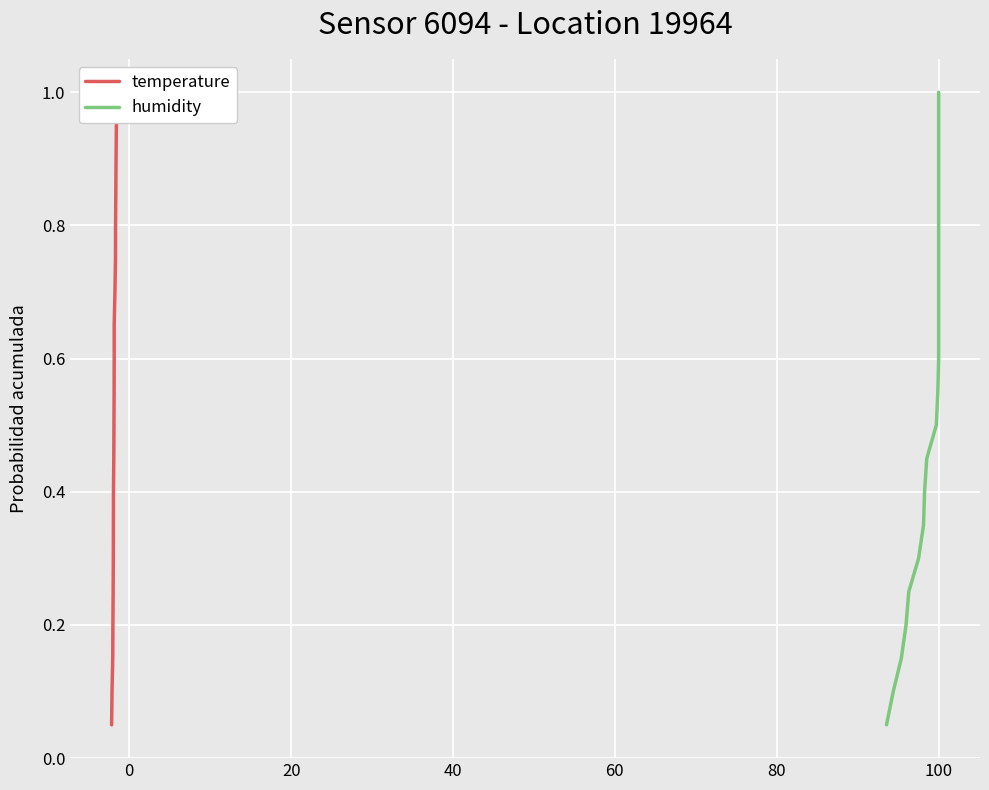

True or false: humidity has more than 0 interior local peaks.

False